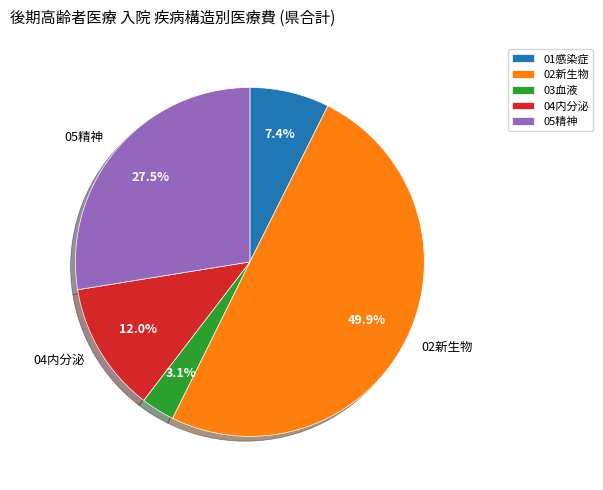

Is the sum of 02新生物 and 03血液 greater than half?

Yes